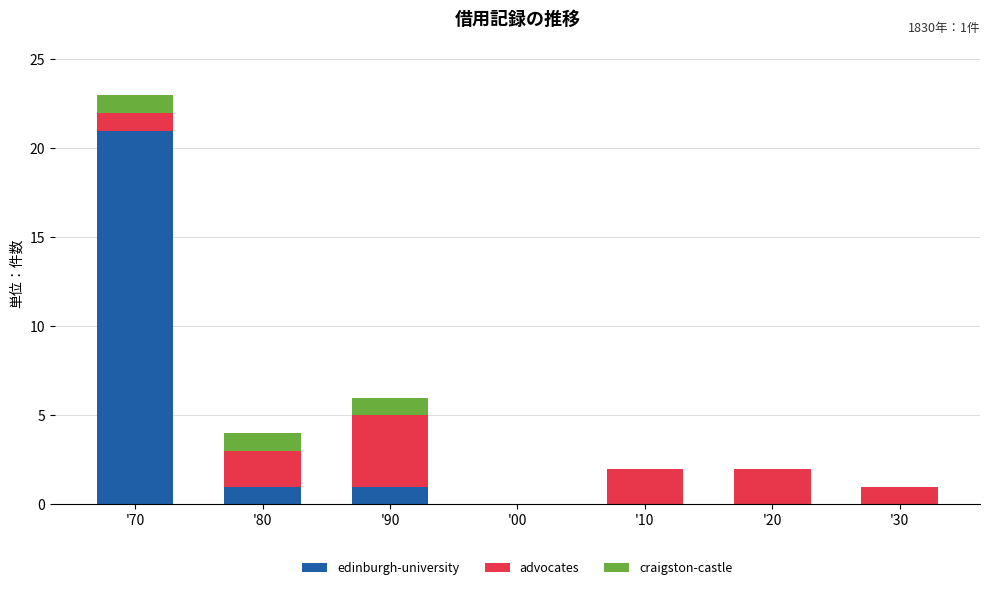

How many series are shown in this chart?

3